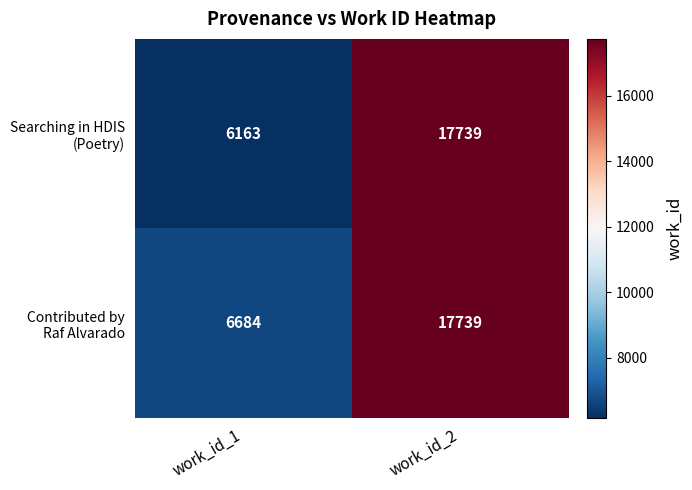

At how many categories does at least one series exceed 17113?

1